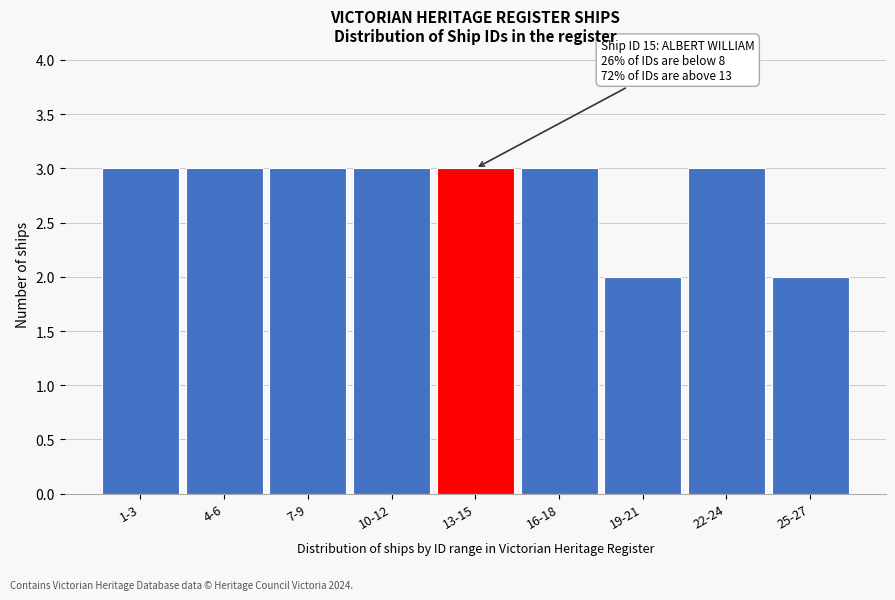

Reading left to right, what are all the values shown in this chart?

1-3=3	4-6=3	7-9=3	10-12=3	13-15=3	16-18=3	19-21=2	22-24=3	25-27=2